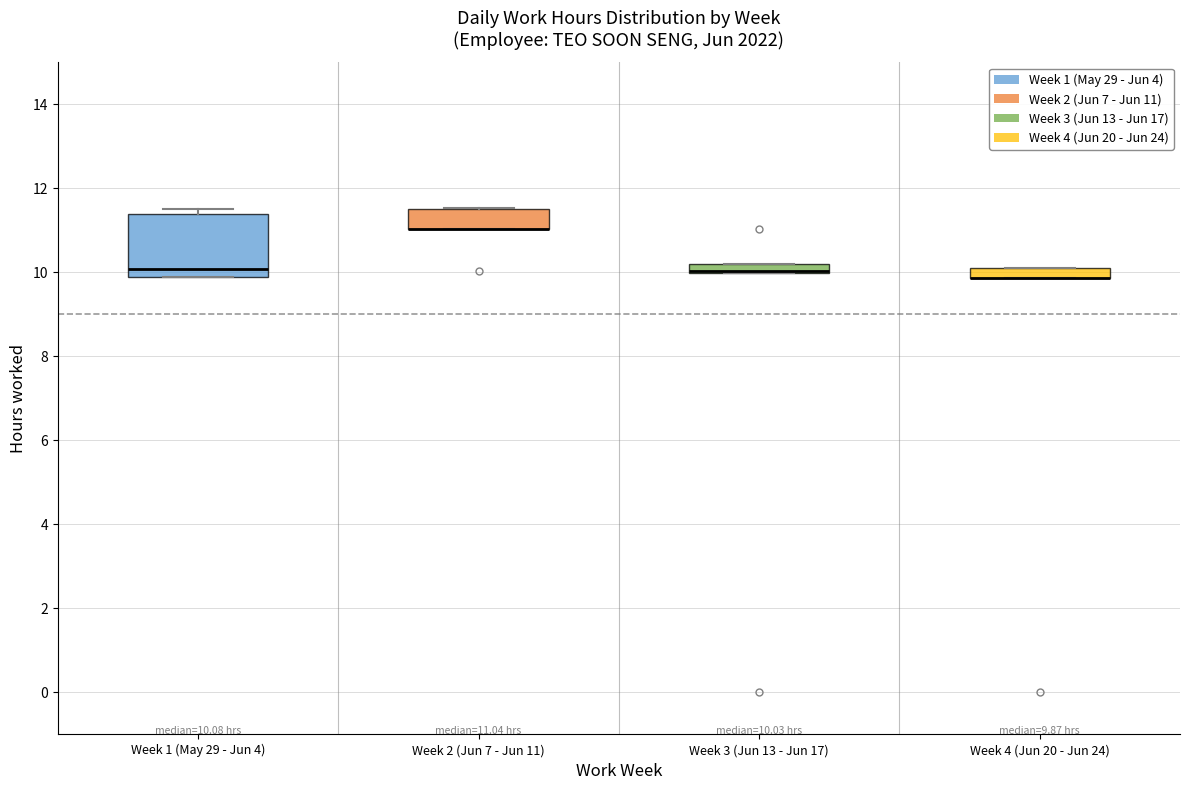

Comparing the boxes themselves (not the whiskers), which one is the tallest?

Week 1 (May 29 - Jun 4)